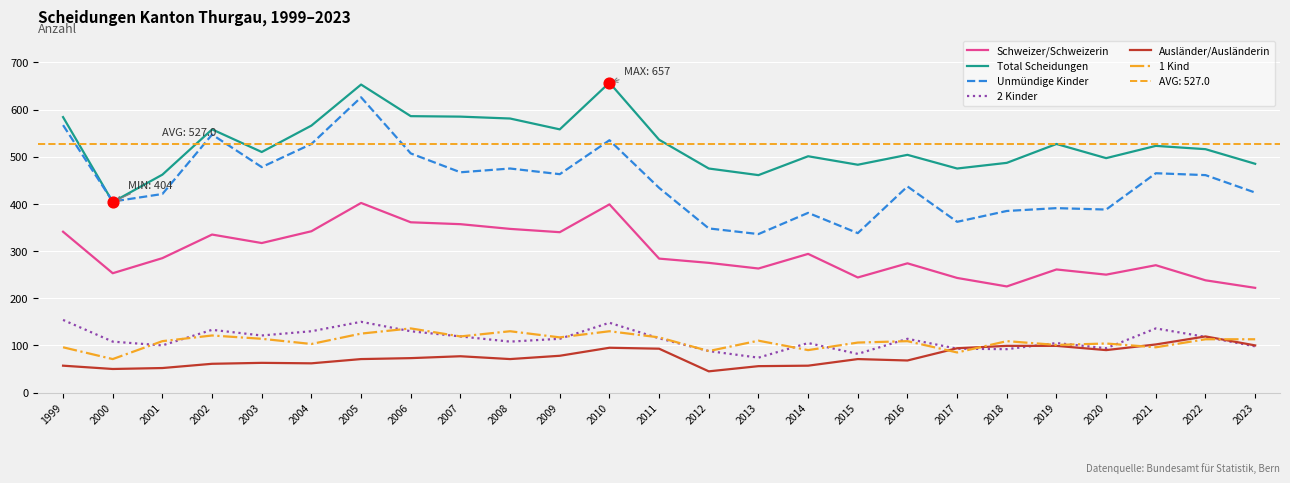

Which series has the widest spread of Y values?

Unmündige Kinder